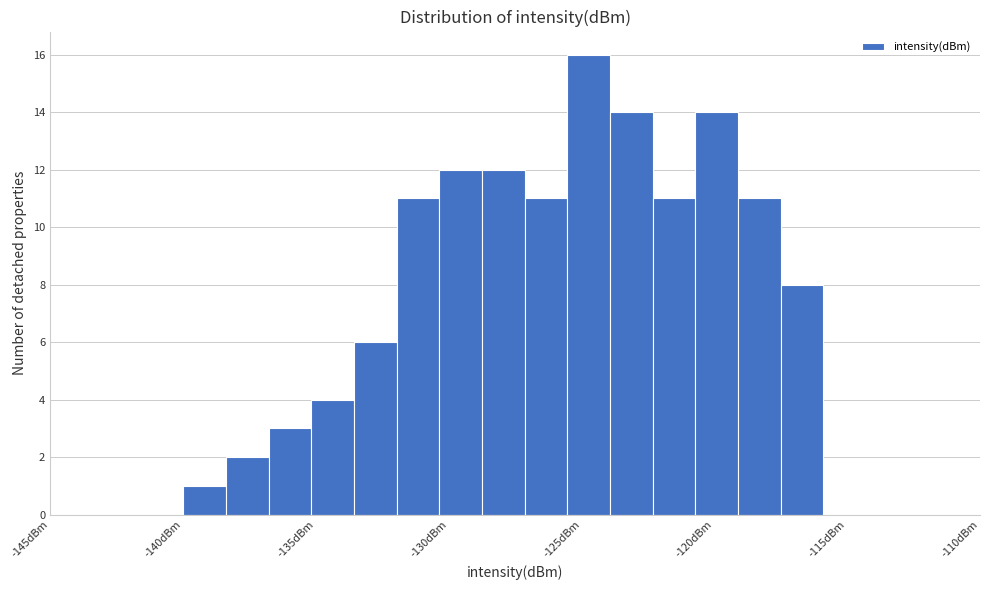

Around what value on the x-axis is the tallest bar? Give the approximate position of its centre, as read against the axis.

-124.5